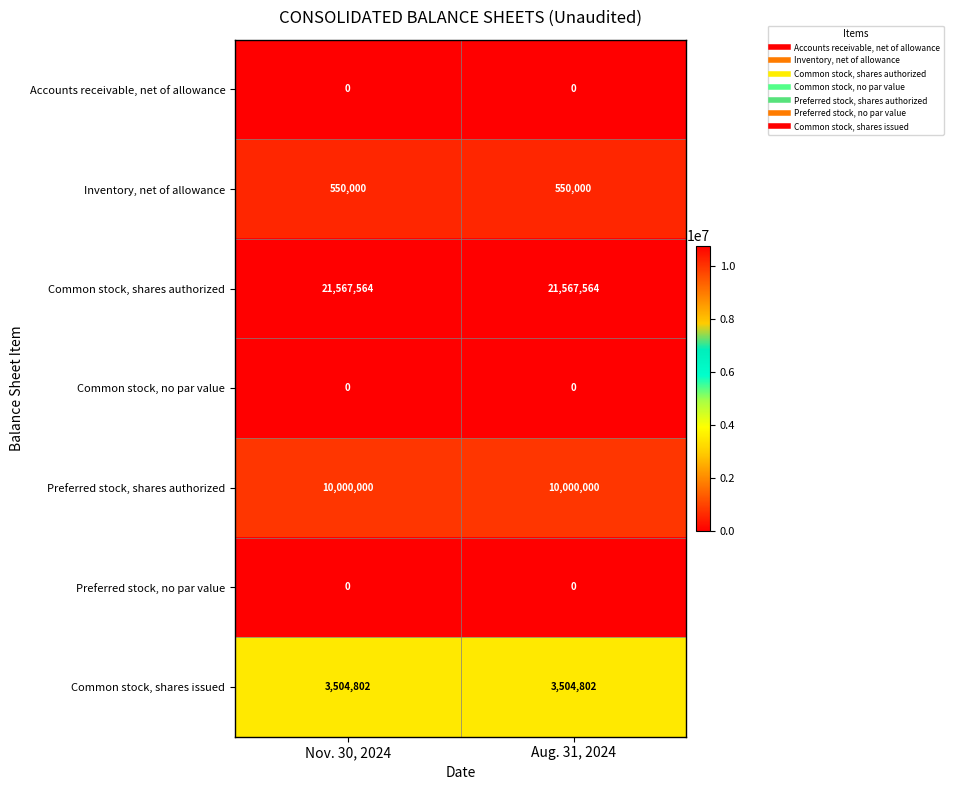

Is it true that Preferred stock, shares authorized equals 10000000 at Nov. 30, 2024?

True